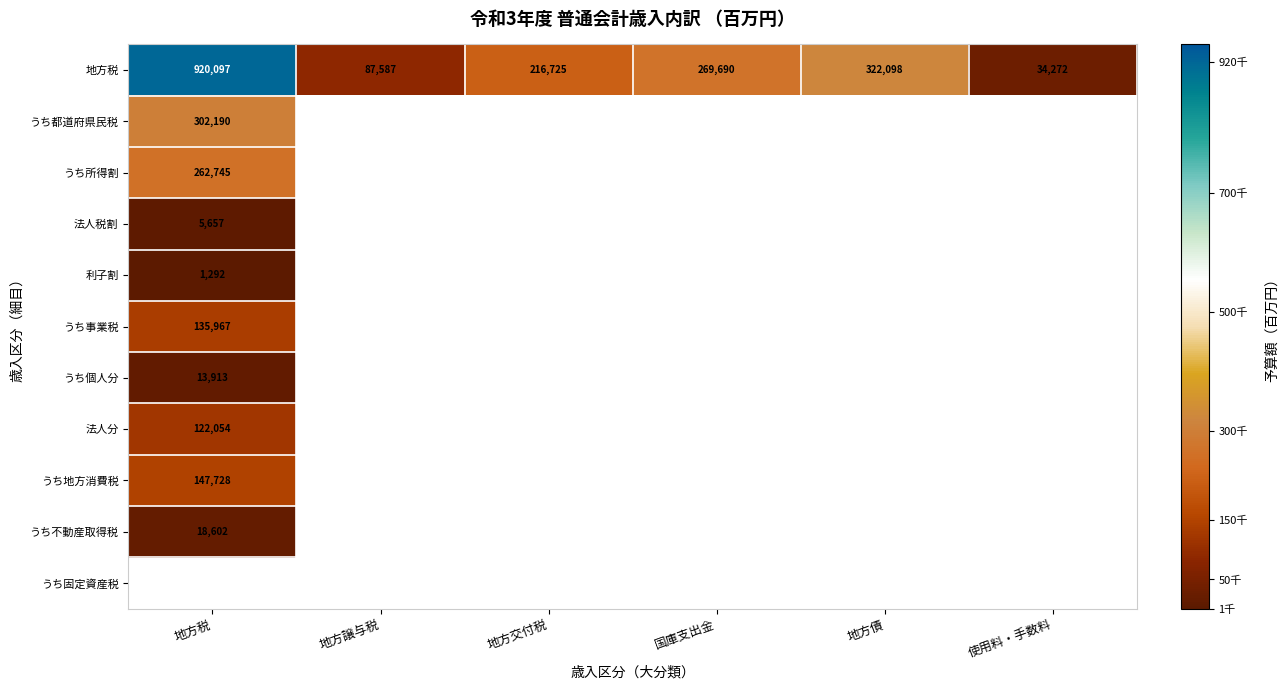

The value of 地方税 at 地方交付税 is 216725. True or false?

True